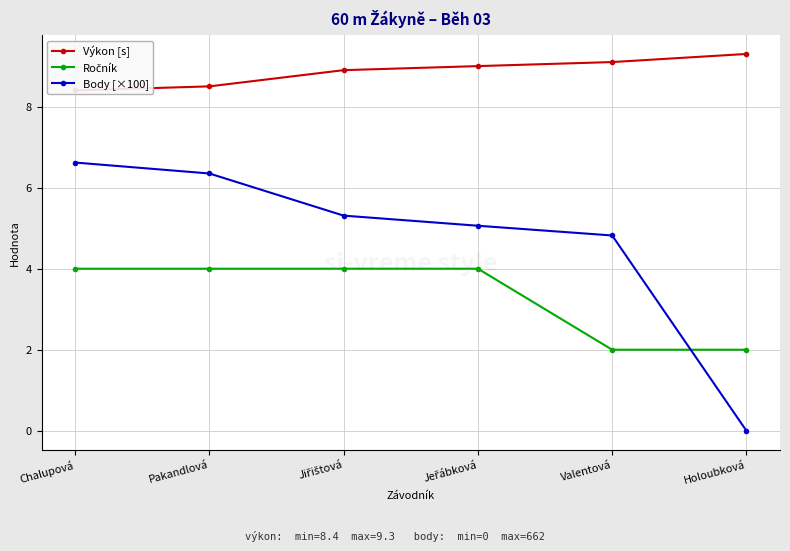

The value of Ročník at Jiřištová is 2.2. True or false?

False